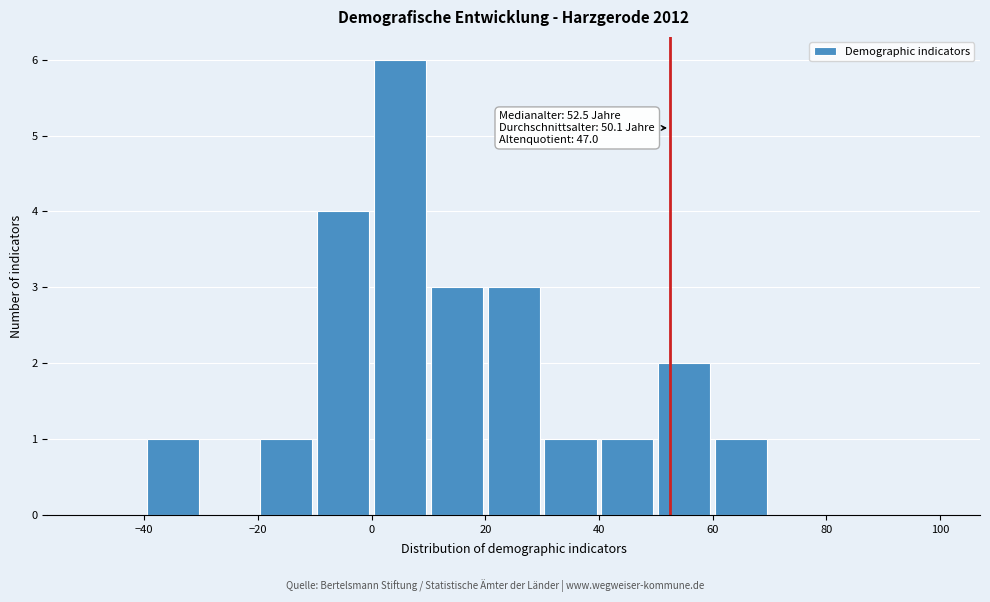

Over which range of the x-axis is the bar tallest?

0 to 10